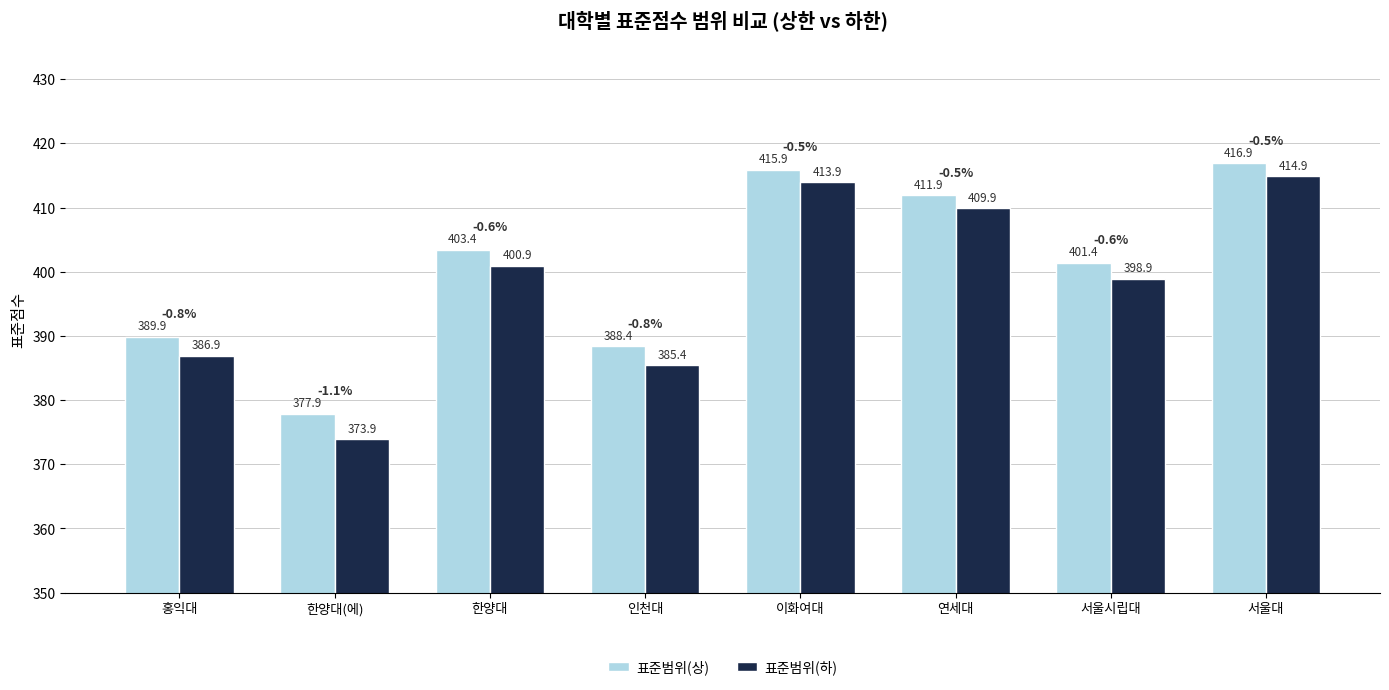

The 표준범위(상) series shows 415.9 at 이화여대. True or false?

True